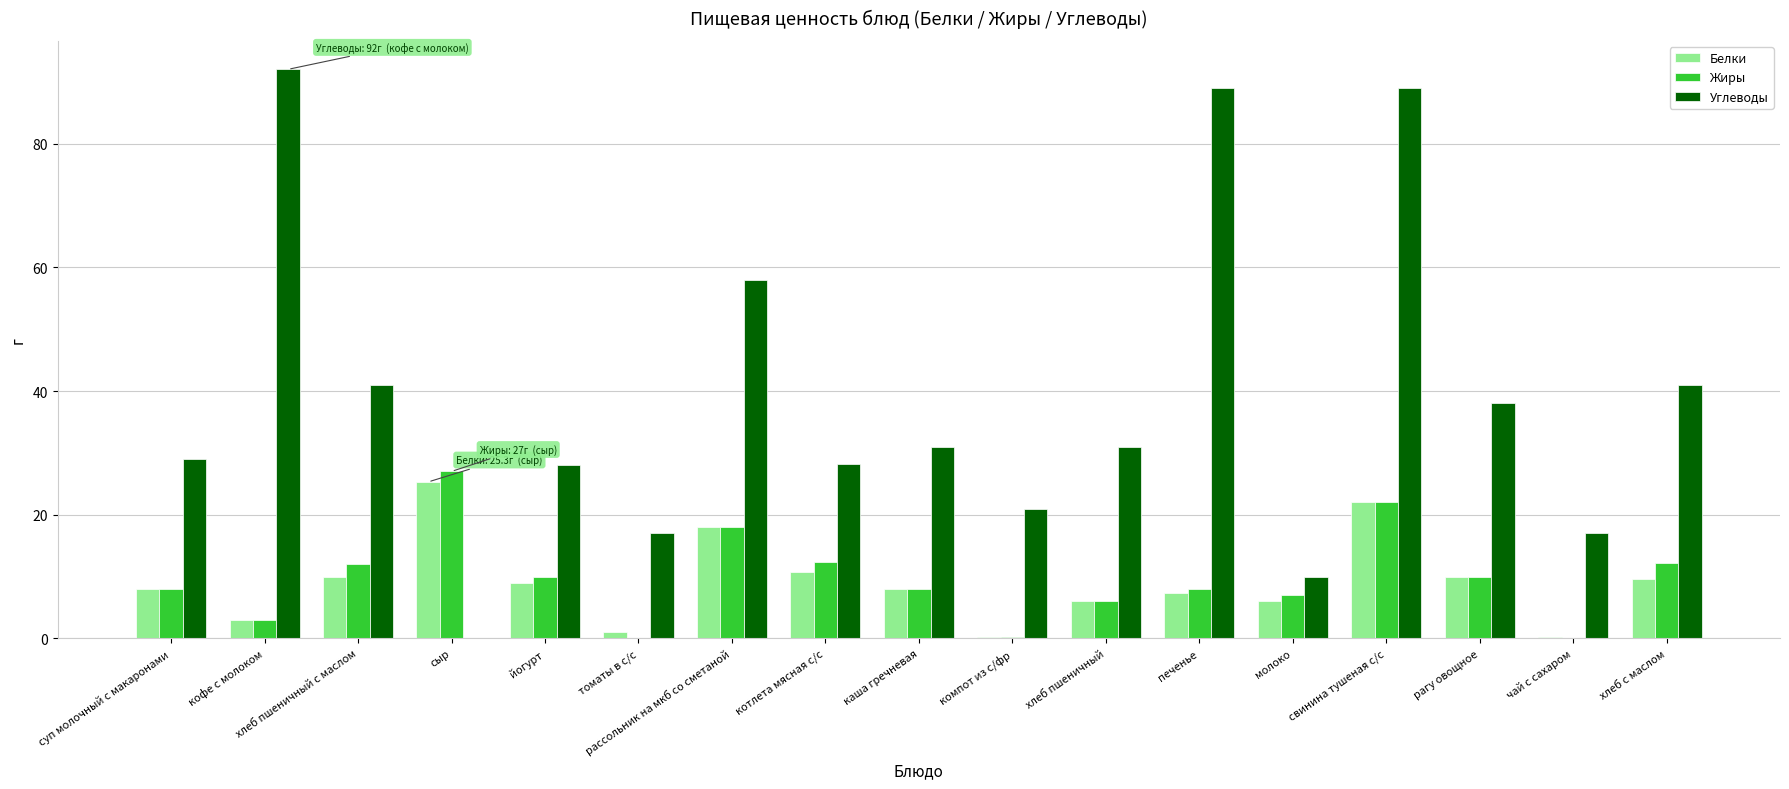

Is the value of Жиры at котлета мясная с/с greater than the value of Углеводы at чай с сахаром?

No